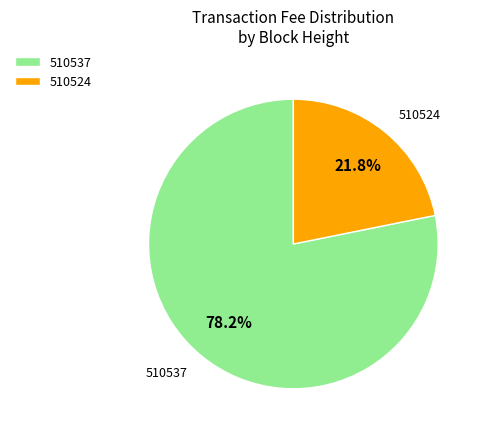

To the nearest percent, what is the difference between the 510537 and 510524 slice percentages?

56%